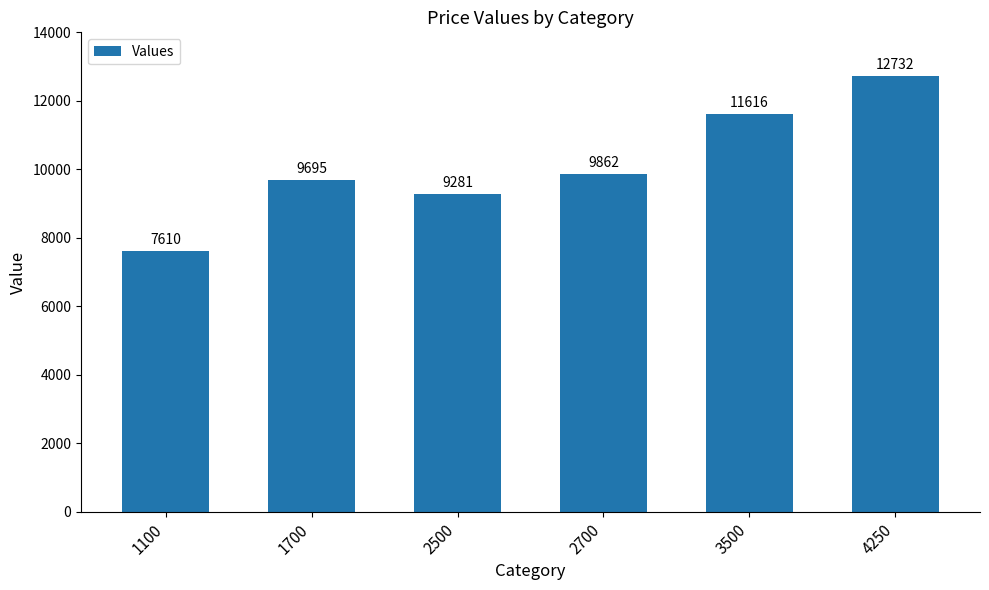

Count the number of categories in the chart.

6